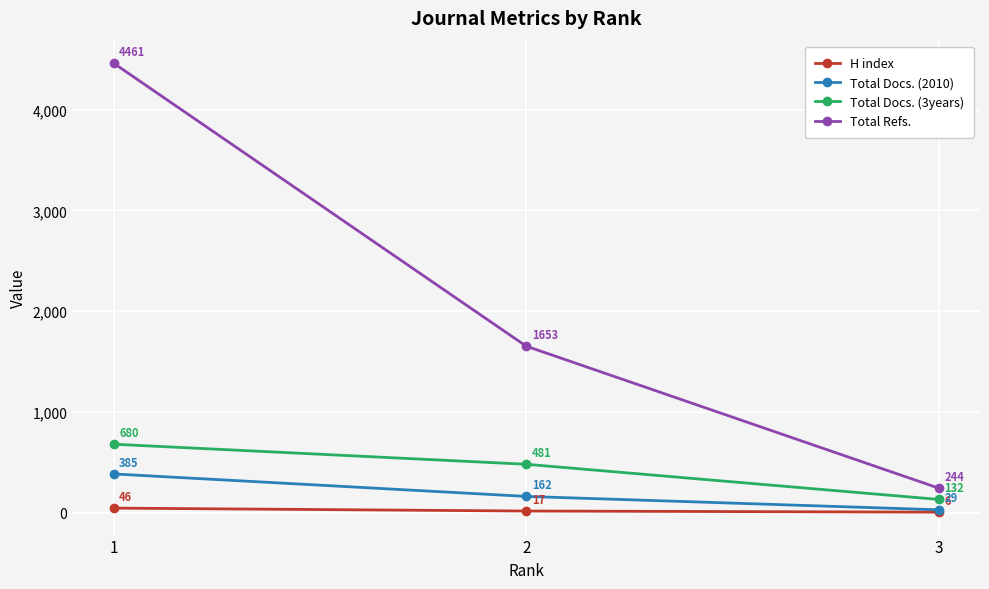

What is the sum of all Total Docs. (3years) values?

1293